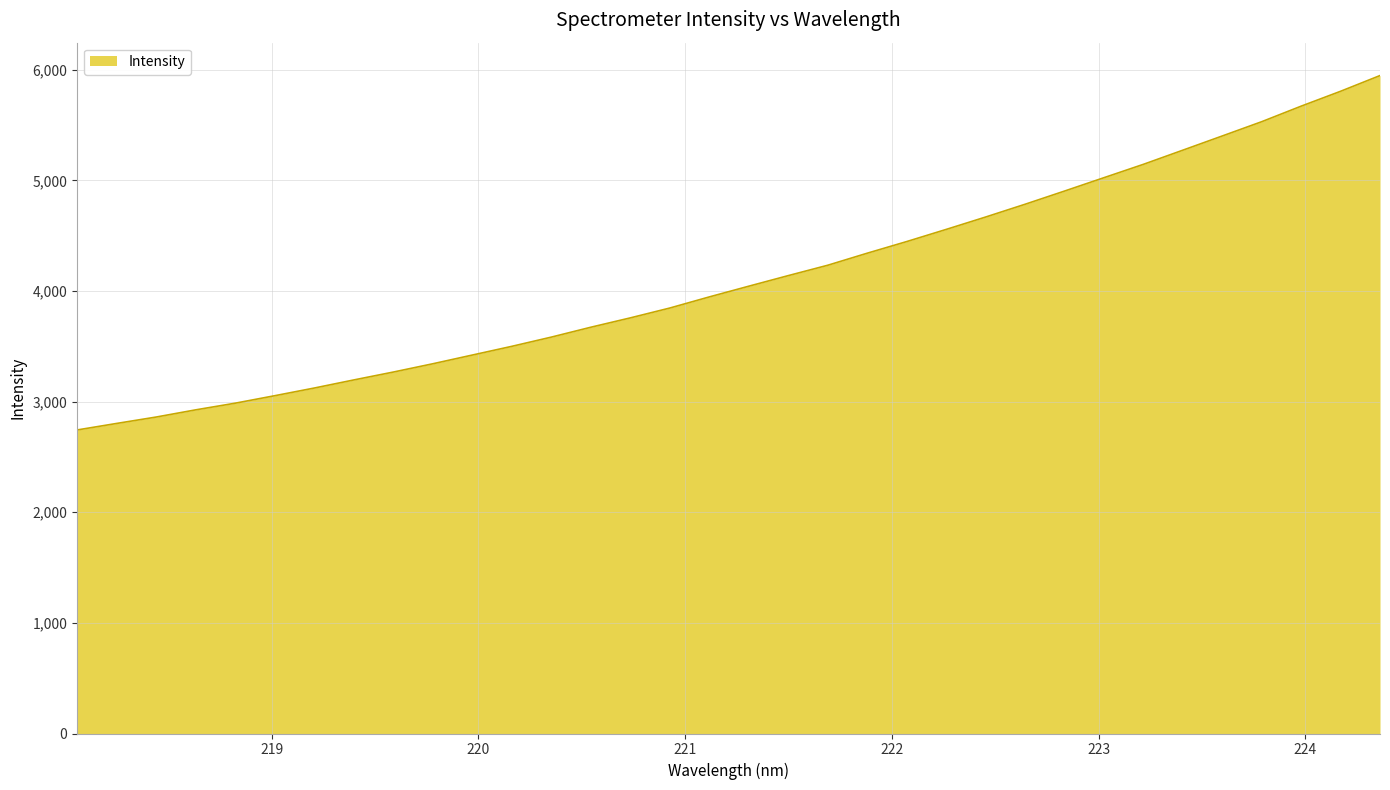

What is the maximum value shown in the chart?

5947.2